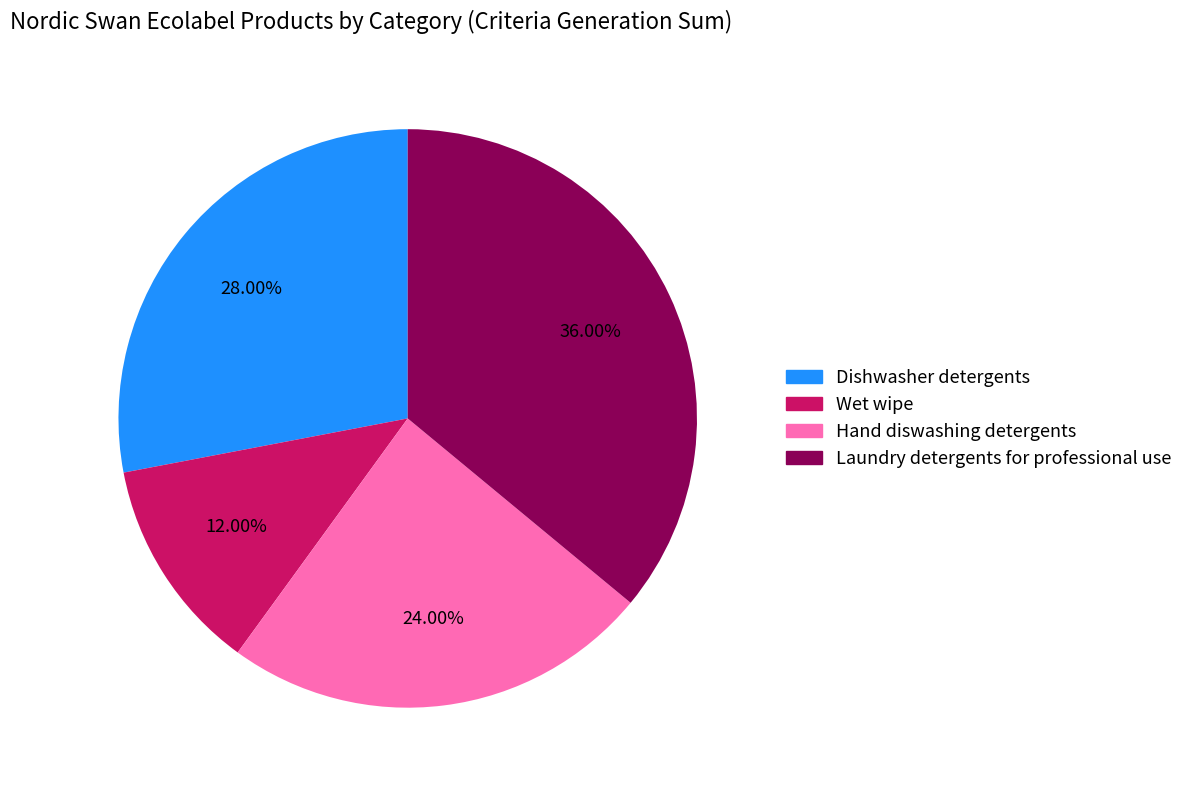

Which category has the biggest portion of the pie?

Laundry detergents for professional use